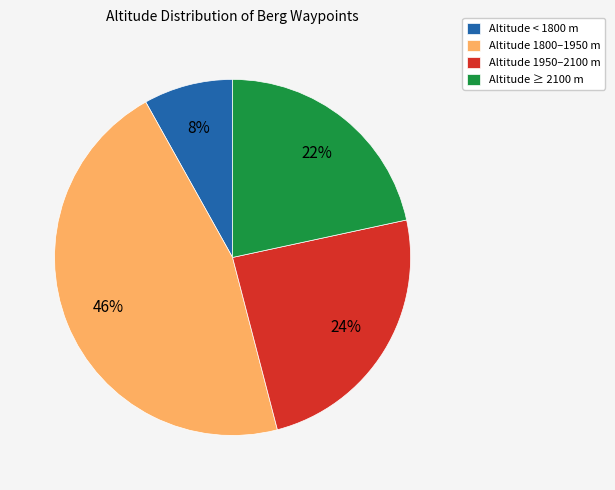

Do Altitude 1800–1950 m and Altitude ≥ 2100 m together represent more than half of the pie?

Yes